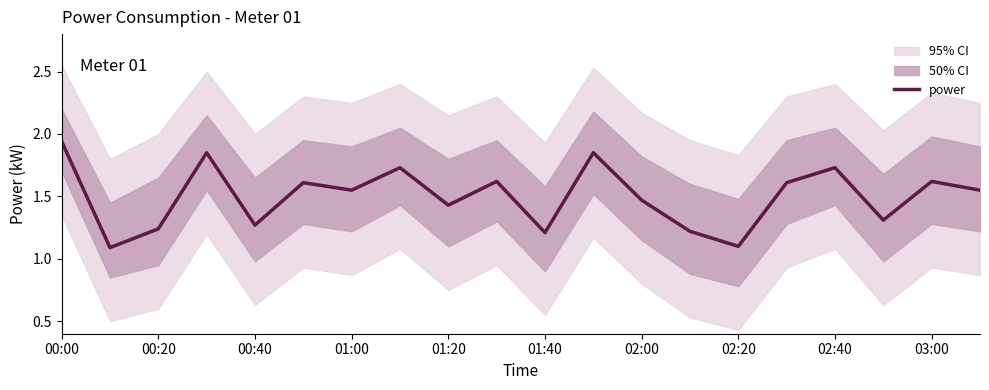

Is it true that power equals 2.1 at 01:00?

False